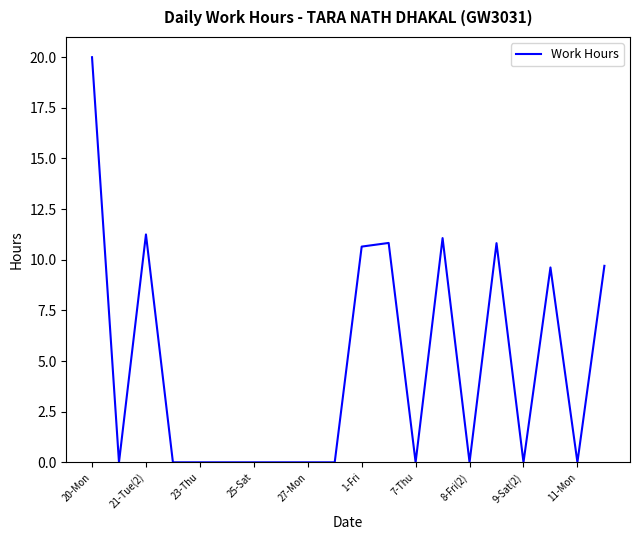

How many lines are shown in the chart?

1